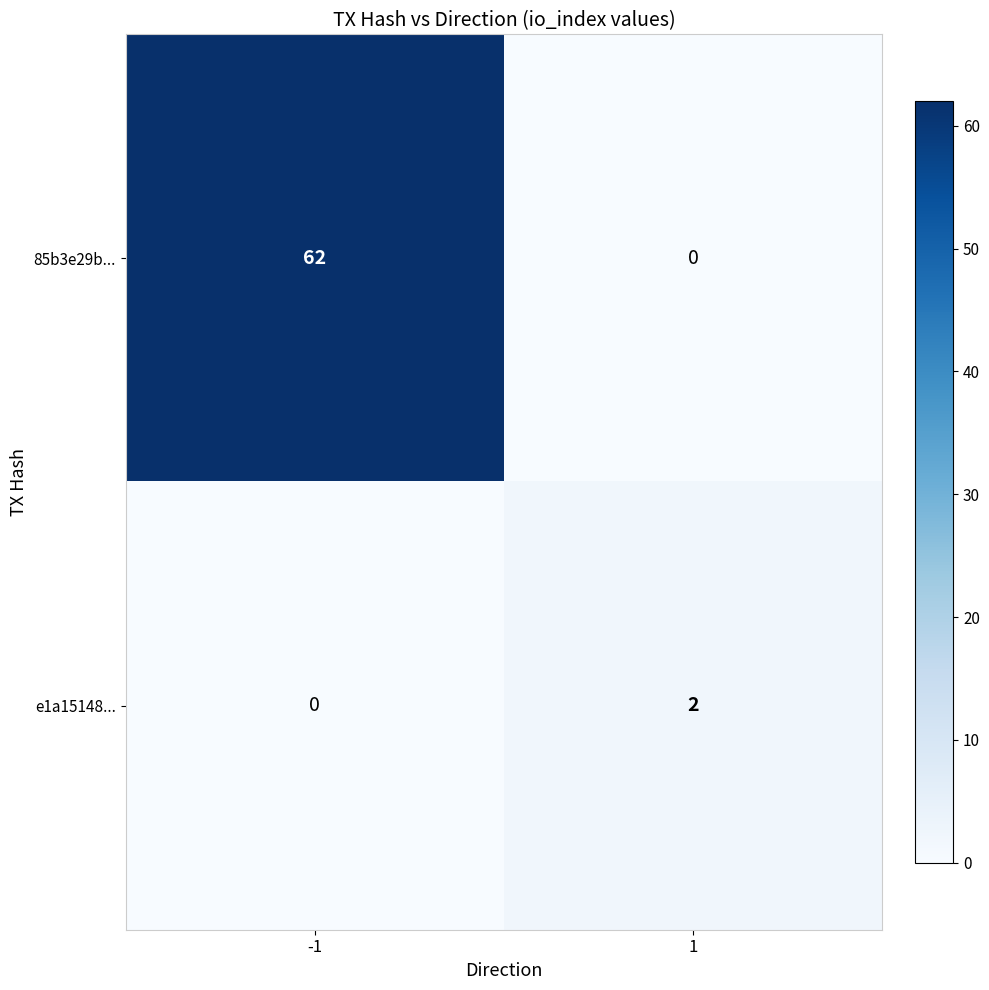

The value of 85b3e29b... at -1 is 62. True or false?

True